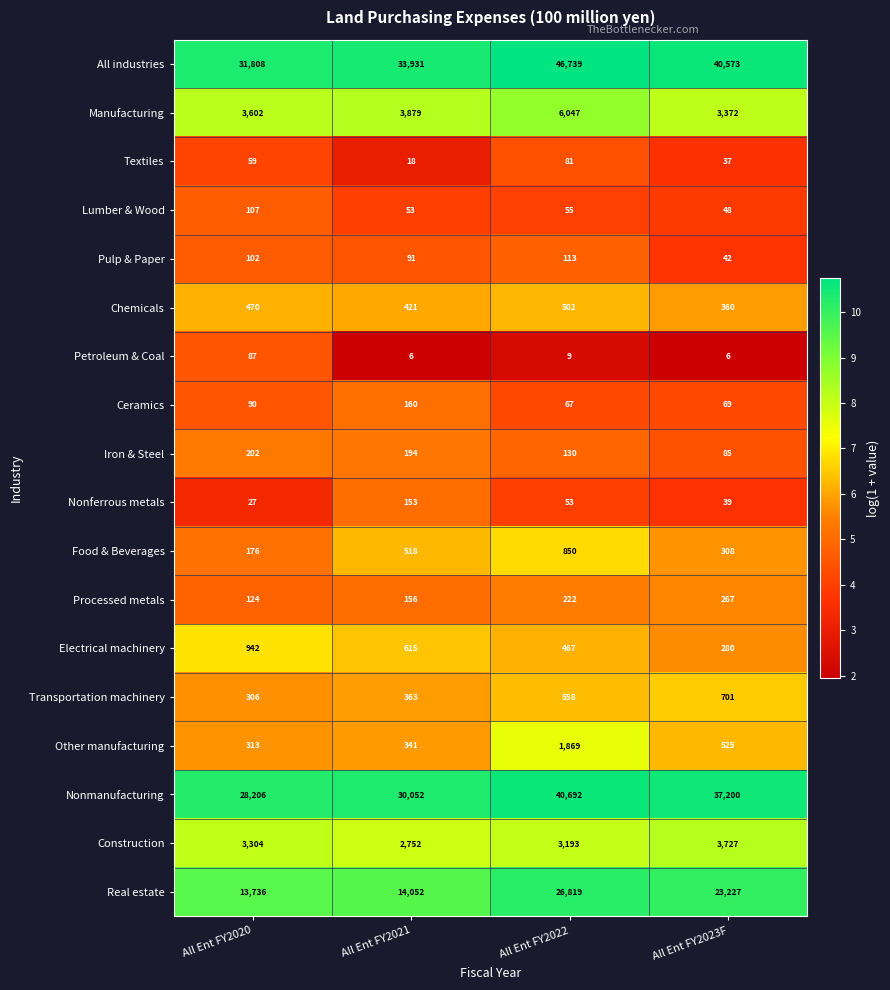

What is the average value of the All industries series?

38263